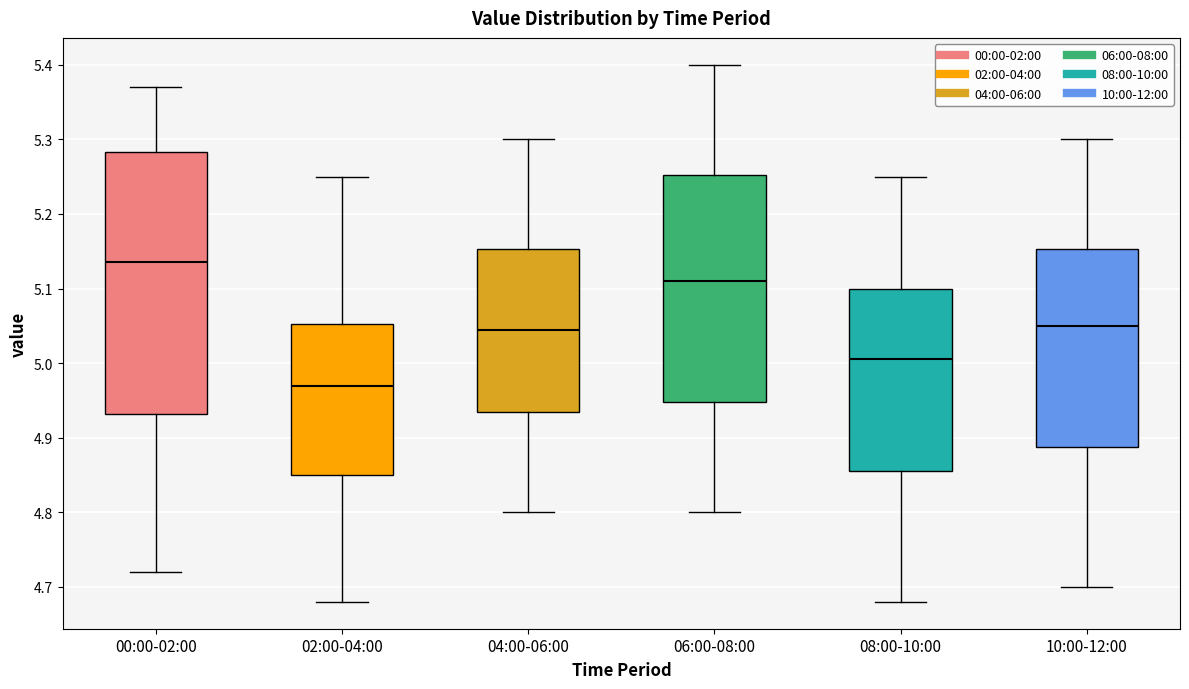

Reading left to right, transcribe this box plot: for each box, give where its median line is, the range the box spans, and where its two whiskers end, as read against the y-axis. The values are not printed on the chart, so give them approximately, as read against the axis.

00:00-02:00: median 5.14, box 4.93 to 5.28, whiskers 4.72 to 5.37
02:00-04:00: median 4.97, box 4.85 to 5.05, whiskers 4.68 to 5.25
04:00-06:00: median 5.05, box 4.94 to 5.15, whiskers 4.80 to 5.30
06:00-08:00: median 5.11, box 4.95 to 5.25, whiskers 4.80 to 5.40
08:00-10:00: median 5.01, box 4.86 to 5.10, whiskers 4.68 to 5.25
10:00-12:00: median 5.05, box 4.89 to 5.15, whiskers 4.70 to 5.30